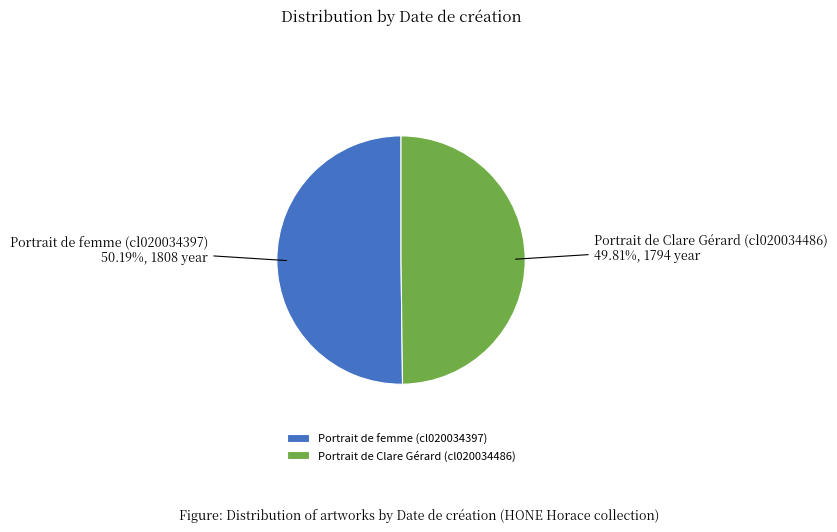

True or false: Portrait de femme (cl020034397) accounts for 55% of the total.

False